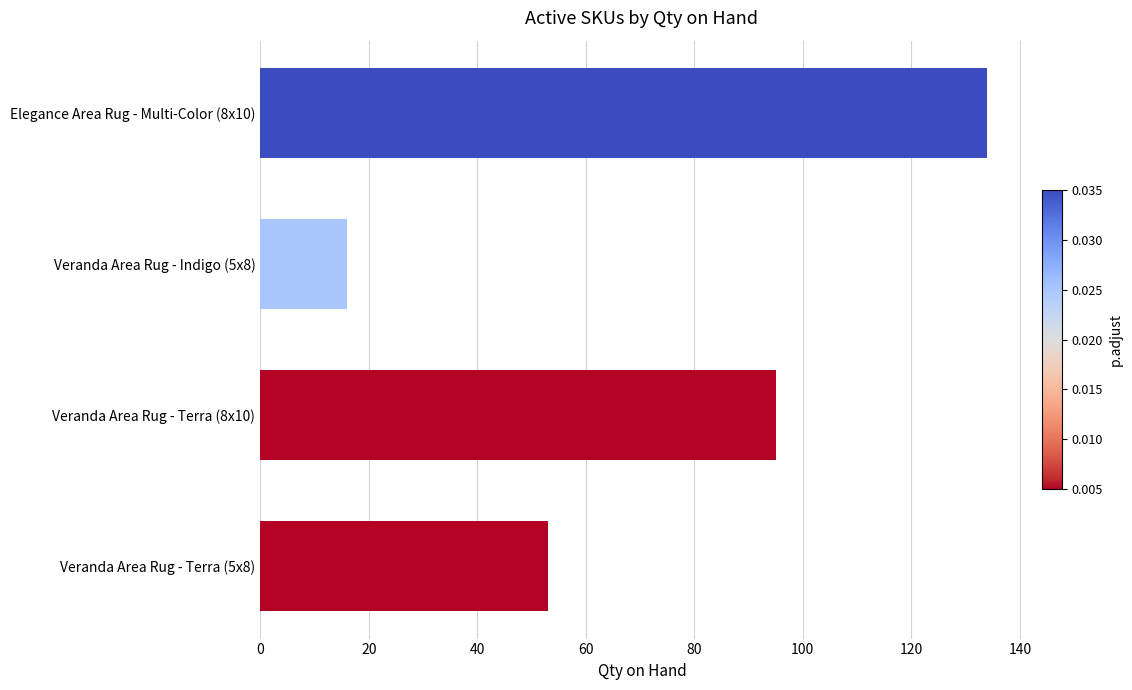

How many series are shown in this chart?

1